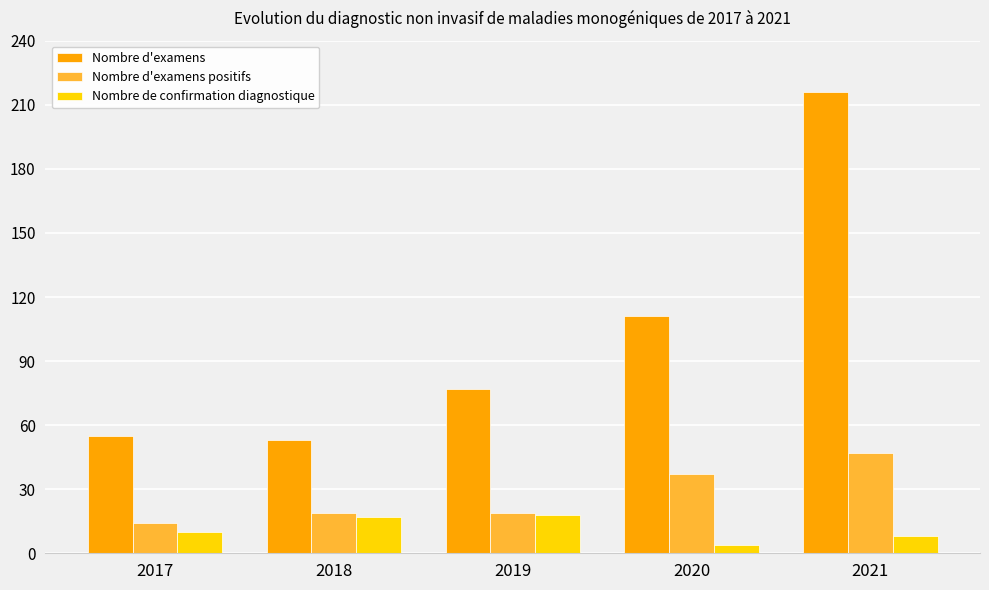

At which category is the sum across all series the highest?

2021